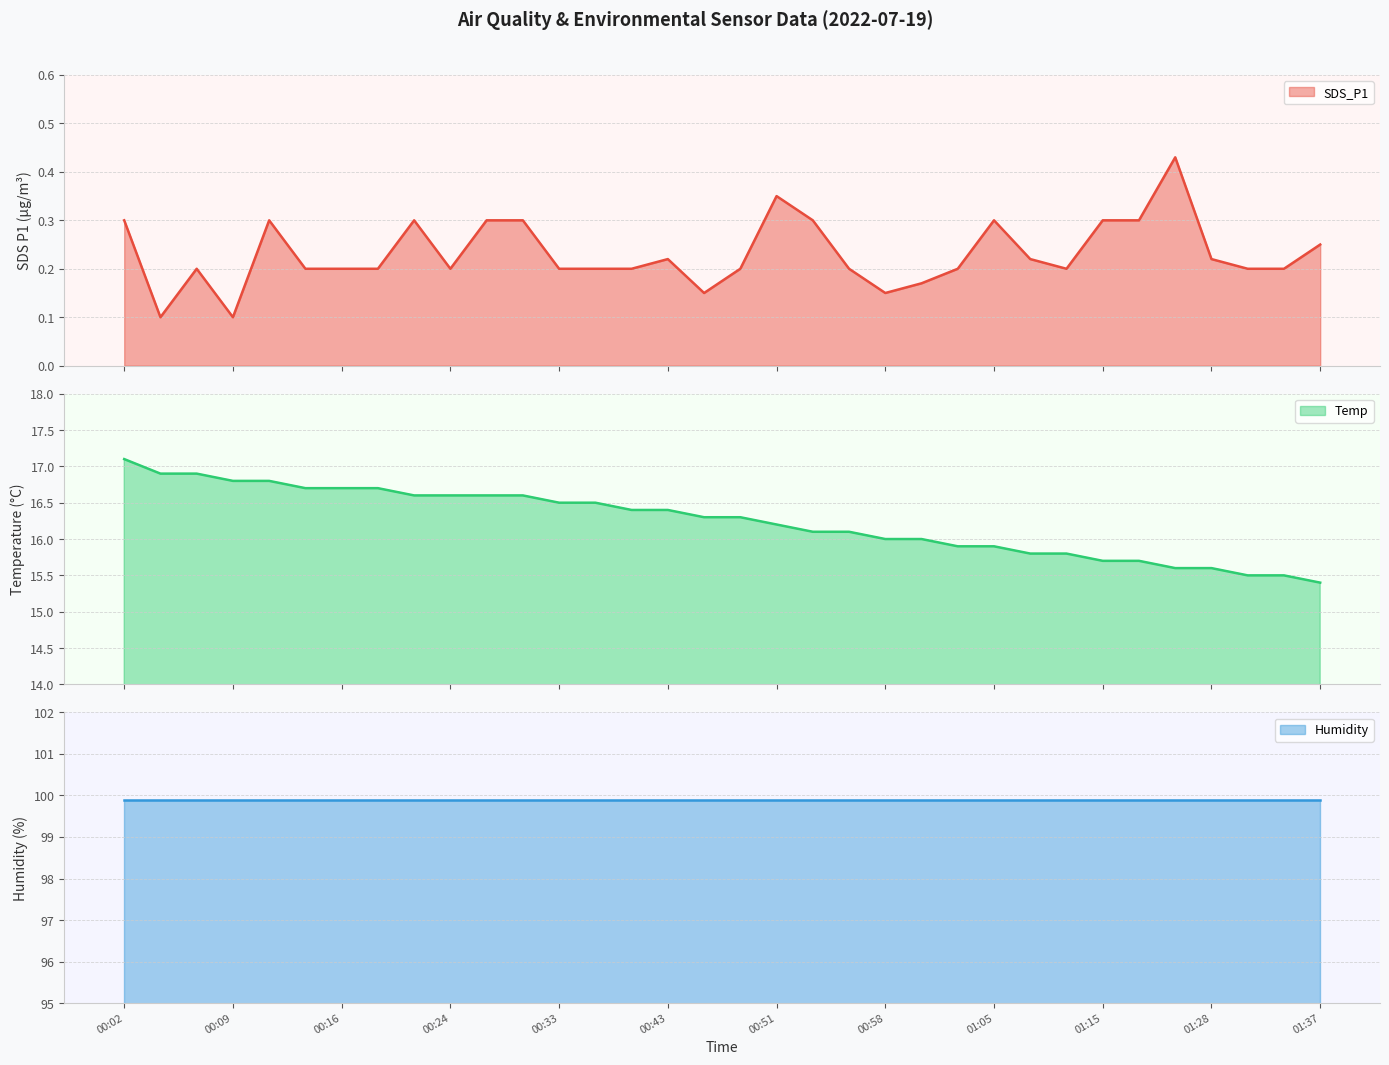

What is the value of the SDS_P1 point at the 18th from the left?

0.2